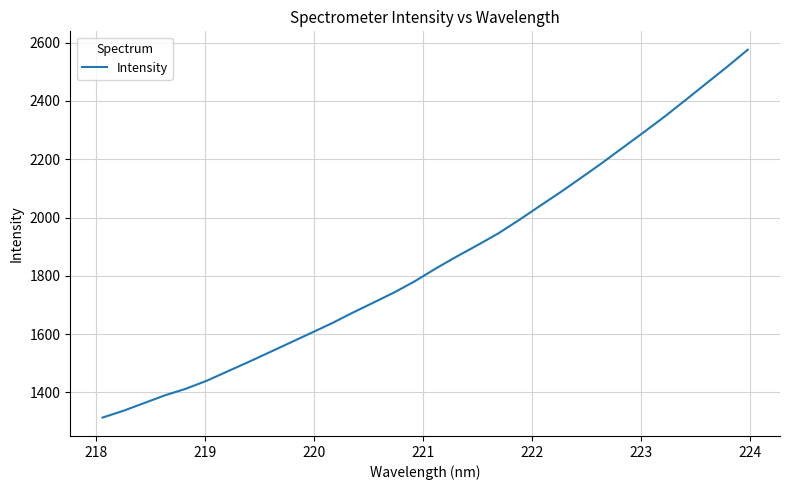

What is the minimum value shown in the chart?

1313.5